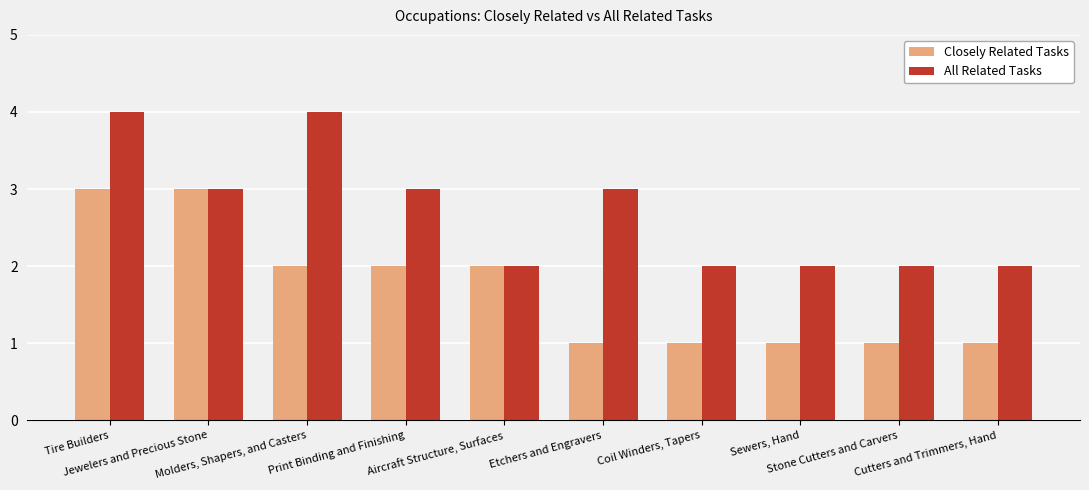

What is the highest value of the All Related Tasks series?

4